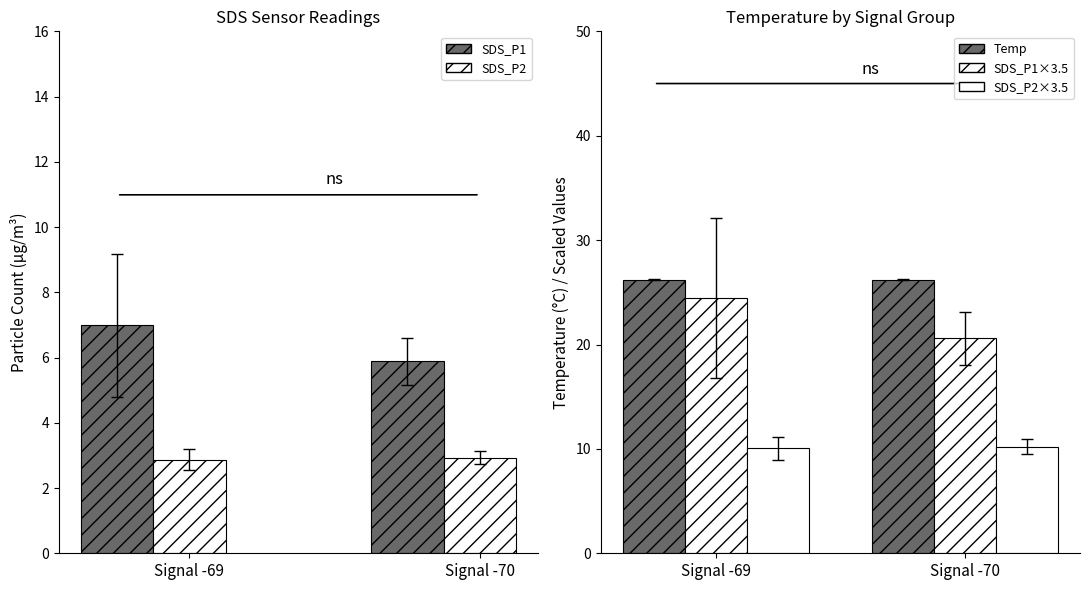

At which label is SDS_P1 scaled closest to 22?

Signal -70